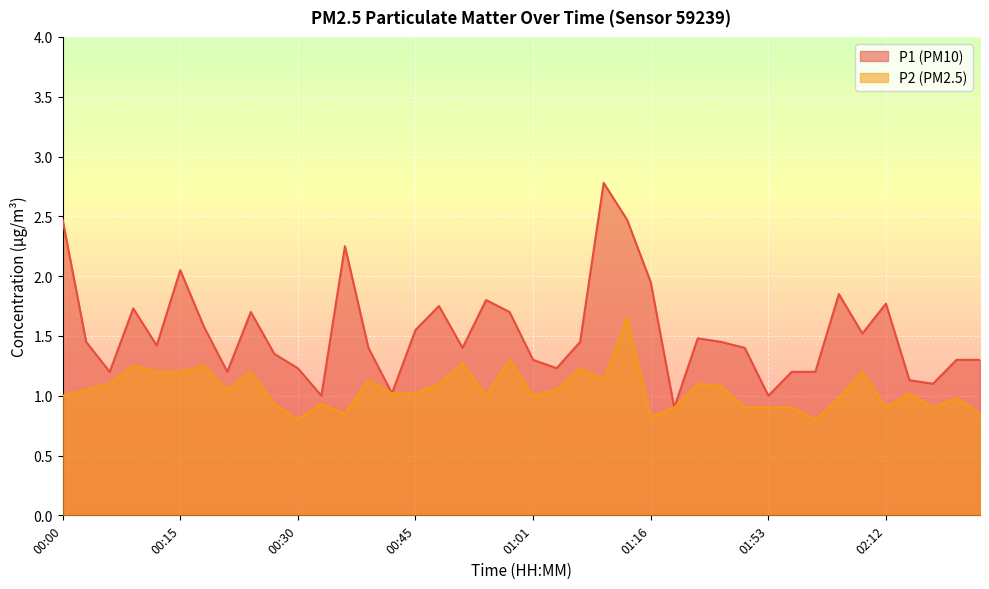

How many lines are shown in the chart?

2